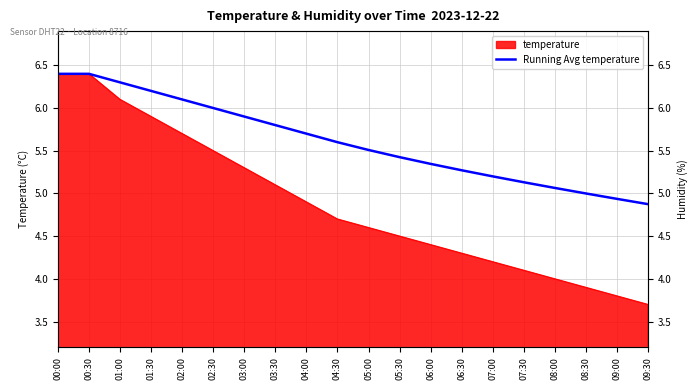

List the labels in order of value, largest first.

00:00, 00:30, 01:00, 01:30, 02:00, 02:30, 03:00, 03:30, 04:00, 04:30, 05:00, 05:30, 06:00, 06:30, 07:00, 07:30, 08:00, 08:30, 09:00, 09:30